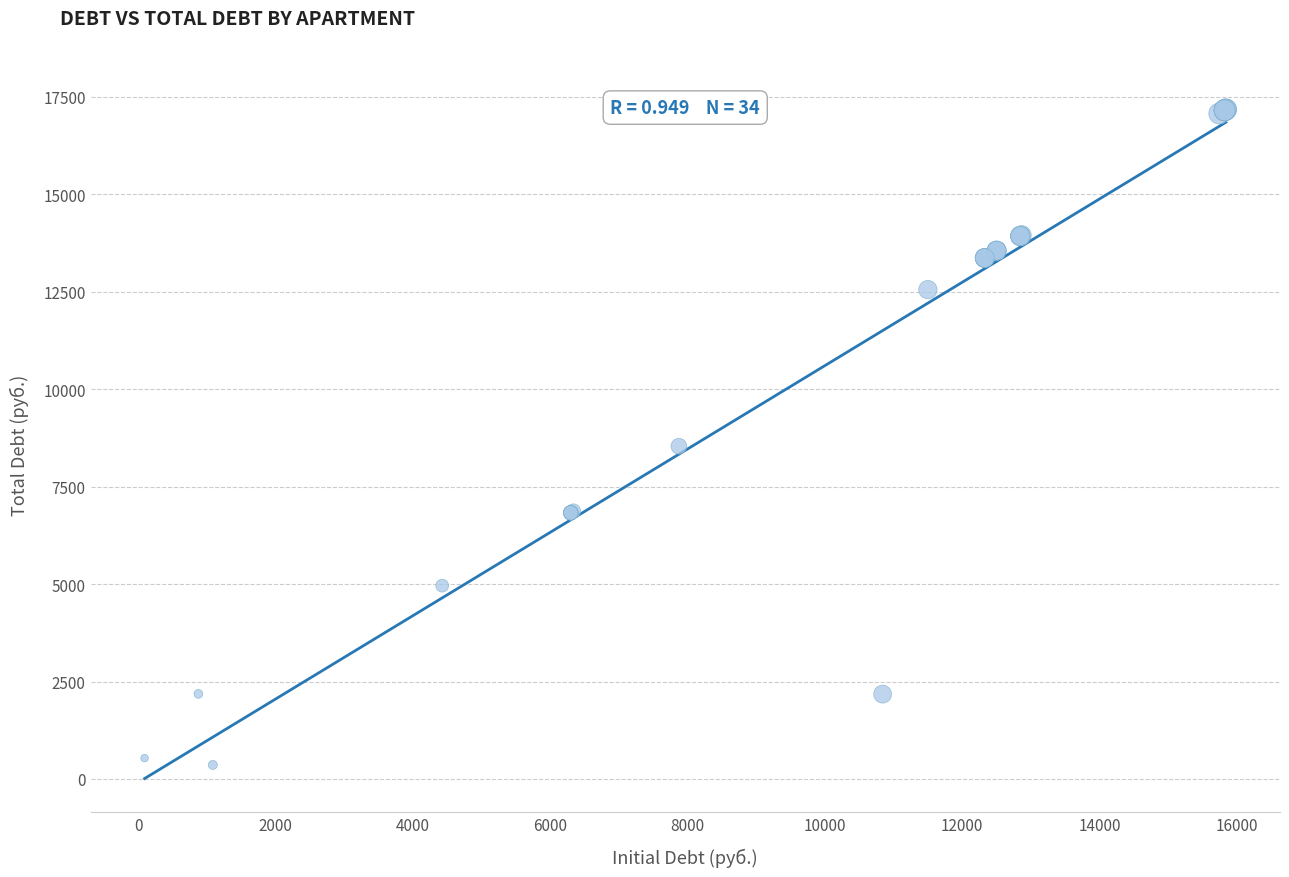

What Y value in the scatter plot is closest to 8768?

8536.2